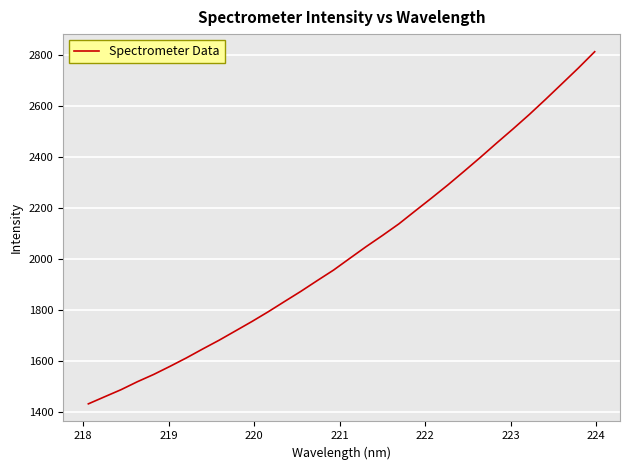

True or false: the data has more than 1 interior local peaks.

False